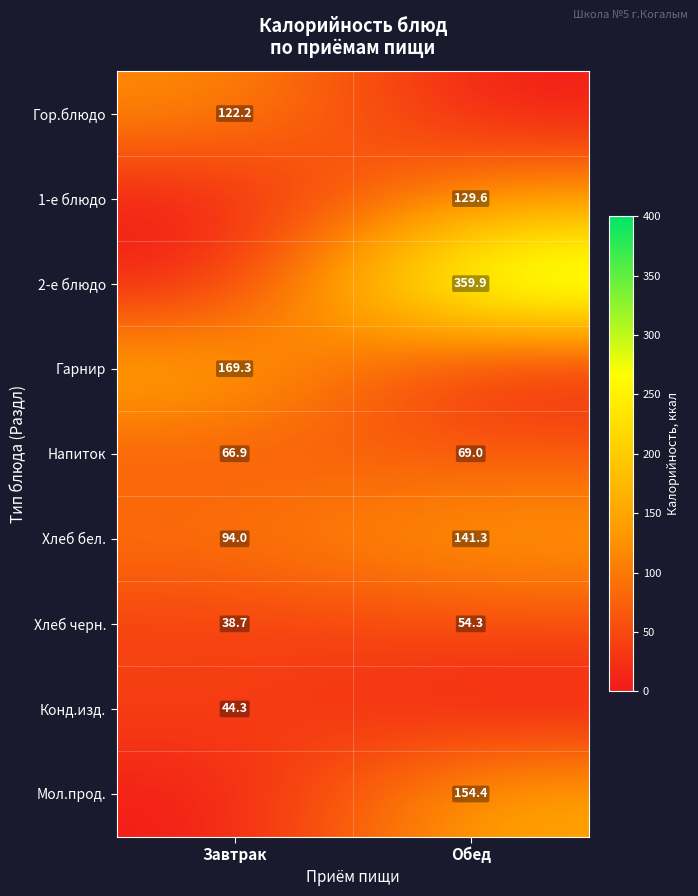

At how many categories does at least one series exceed 273?

1